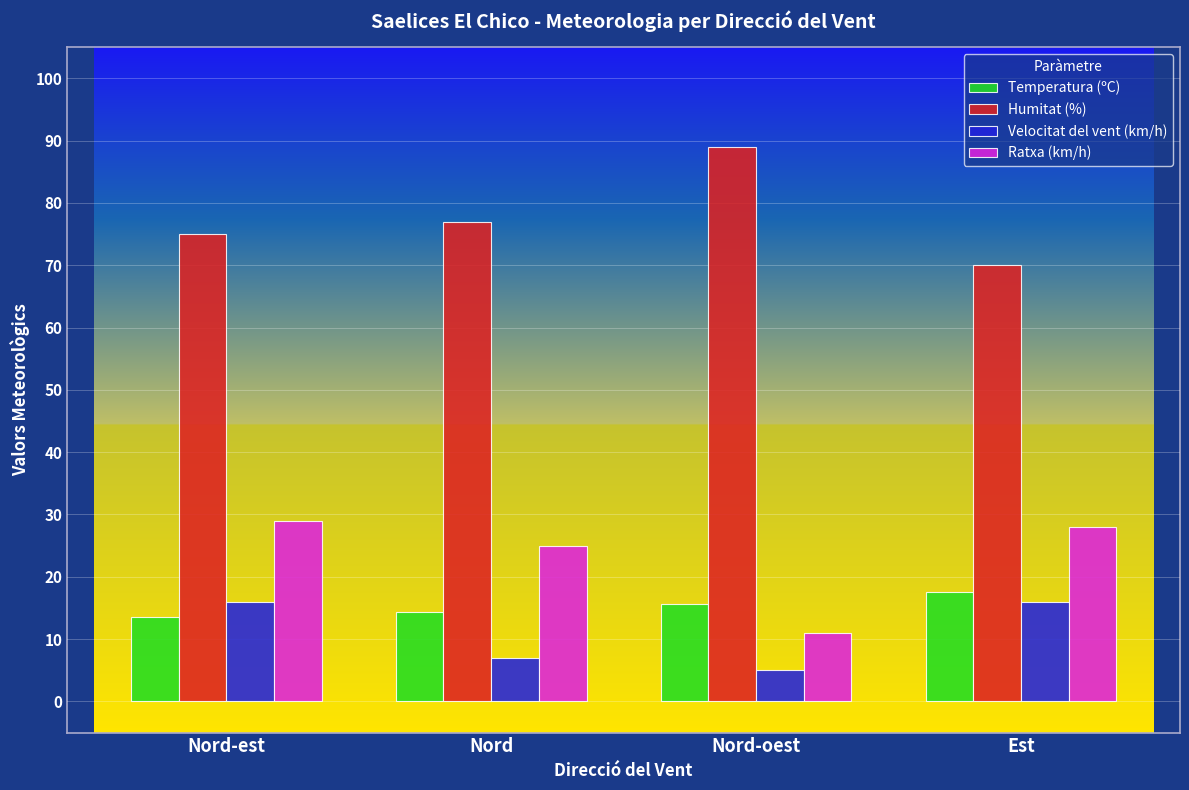

At Nord-est, list the series in order from smallest to largest.

Temperatura (ºC), Velocitat del vent (km/h), Ratxa (km/h), Humitat (%)